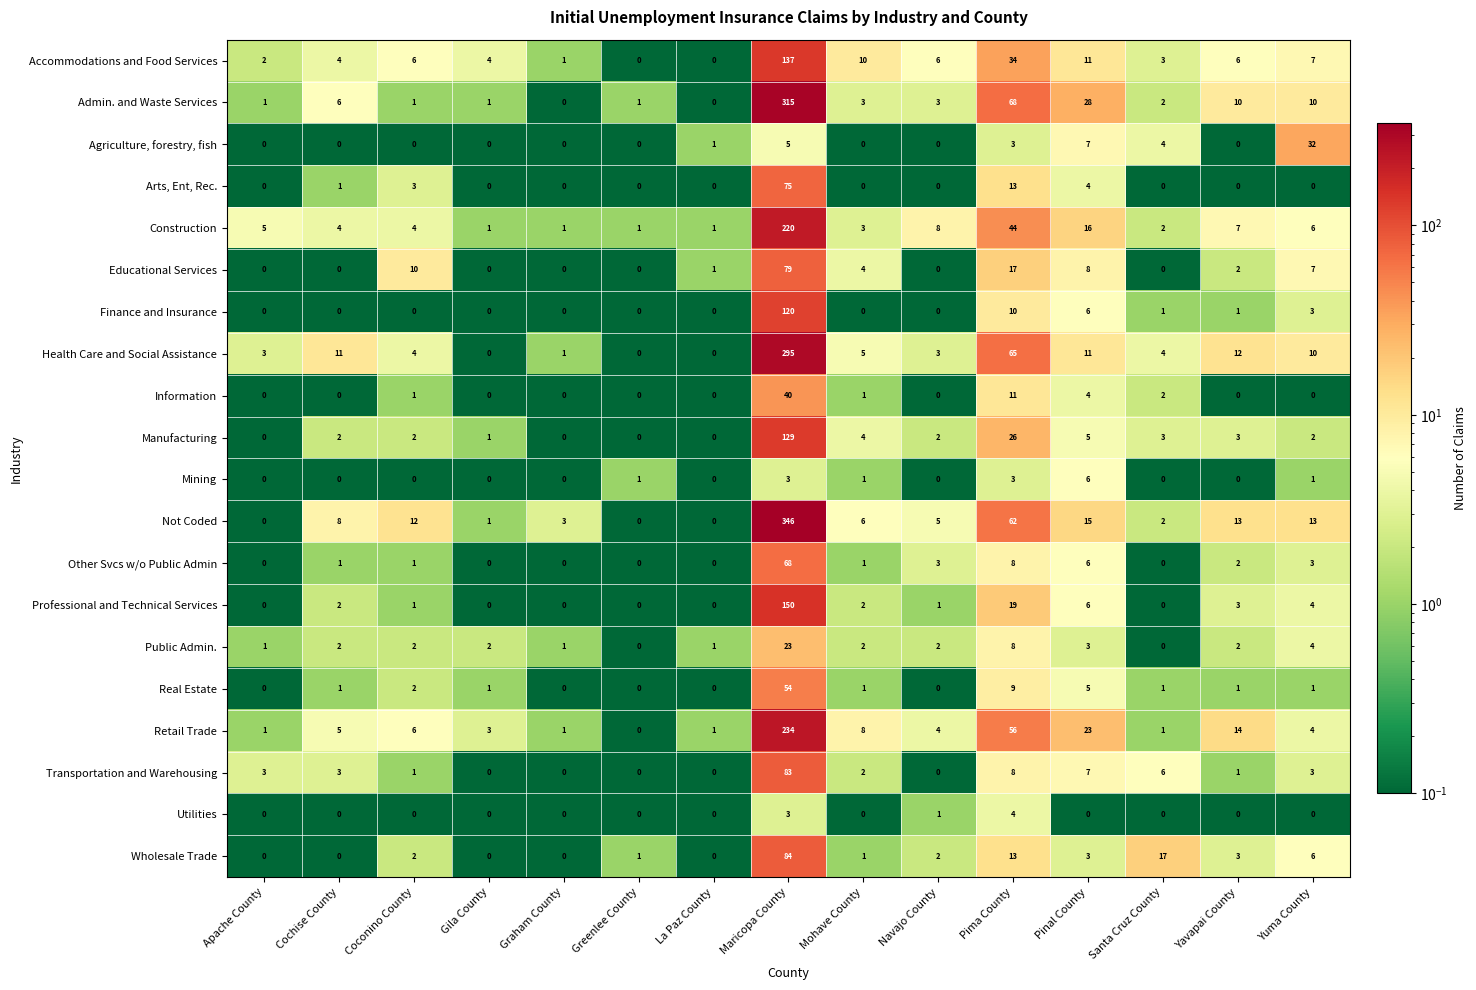

What is the sum of the Construction values at Santa Cruz County and Yuma County?

8